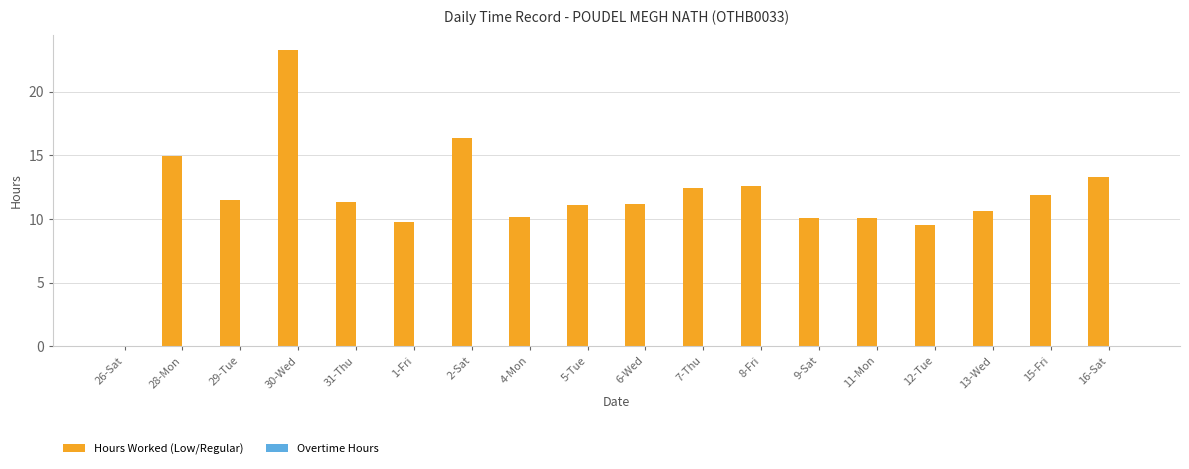

Are the bars horizontal?

No